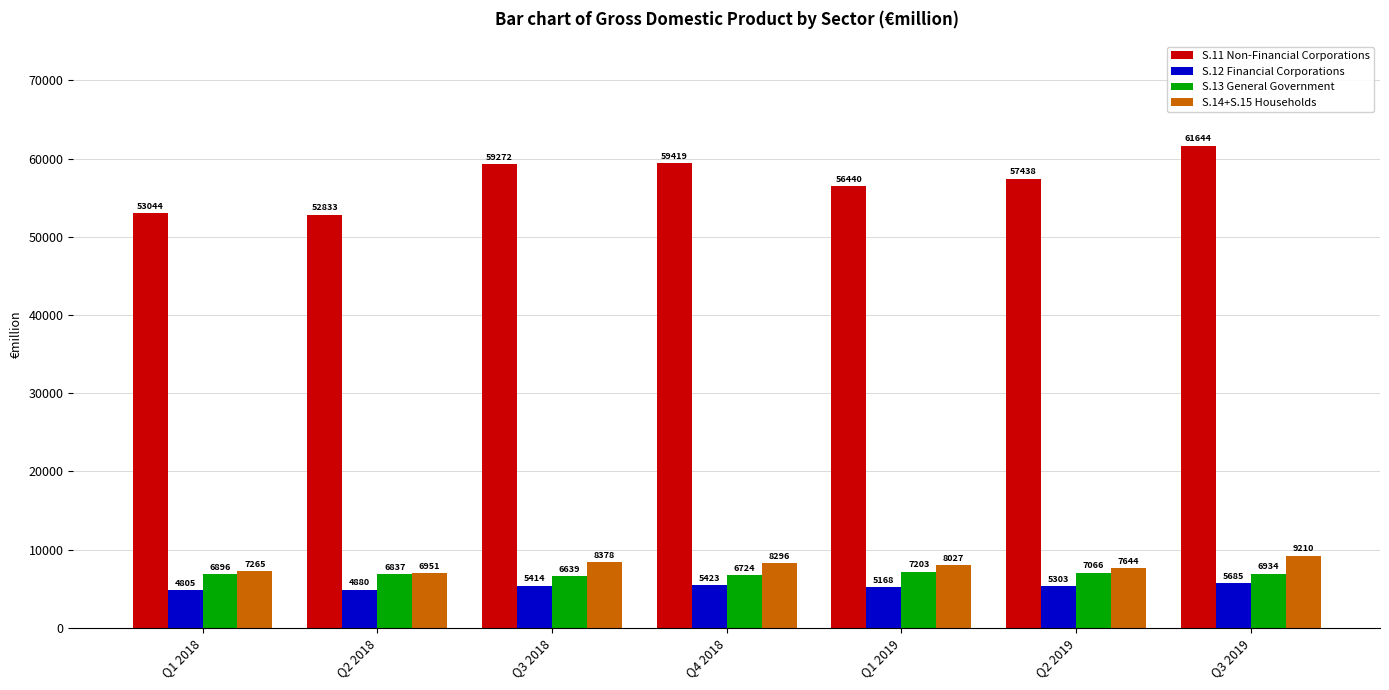

What is the difference between the second highest and minimum values in the S.14+S.15 Households series?

1427.2